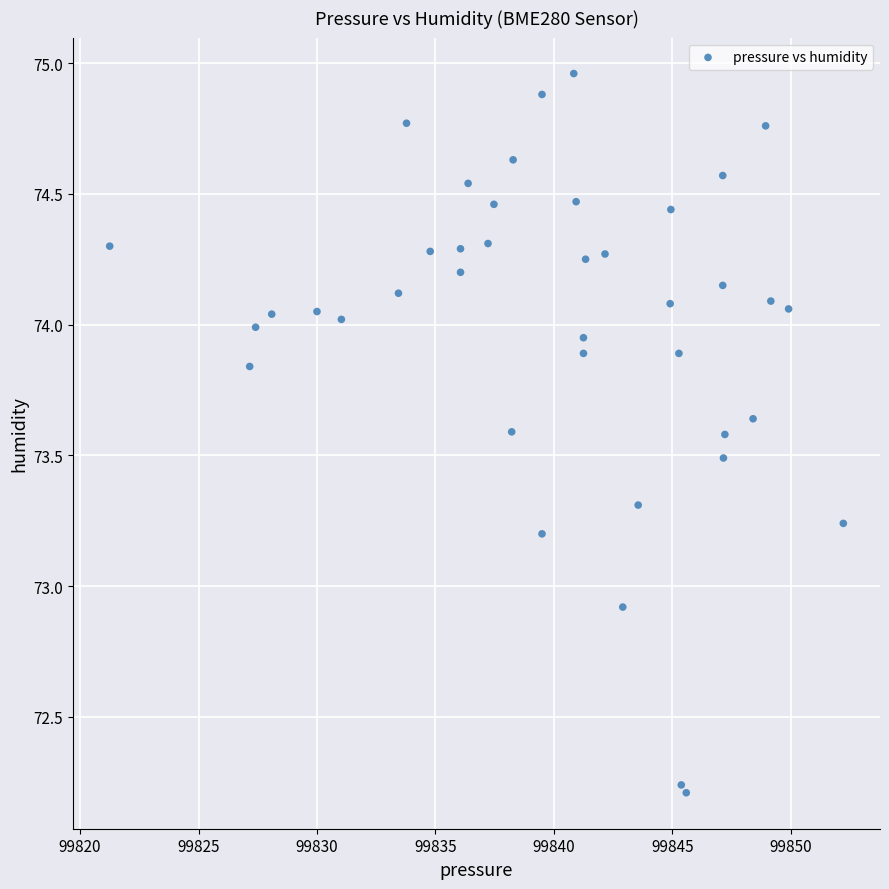

What Y value in the scatter plot is closest to 73?

72.9